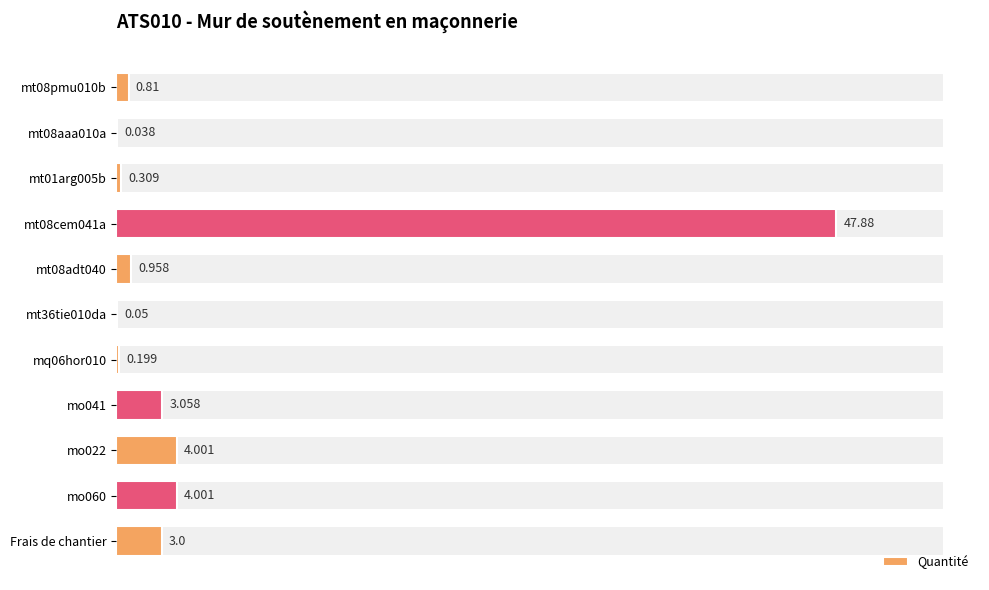

What is the sum of all values?

64.3